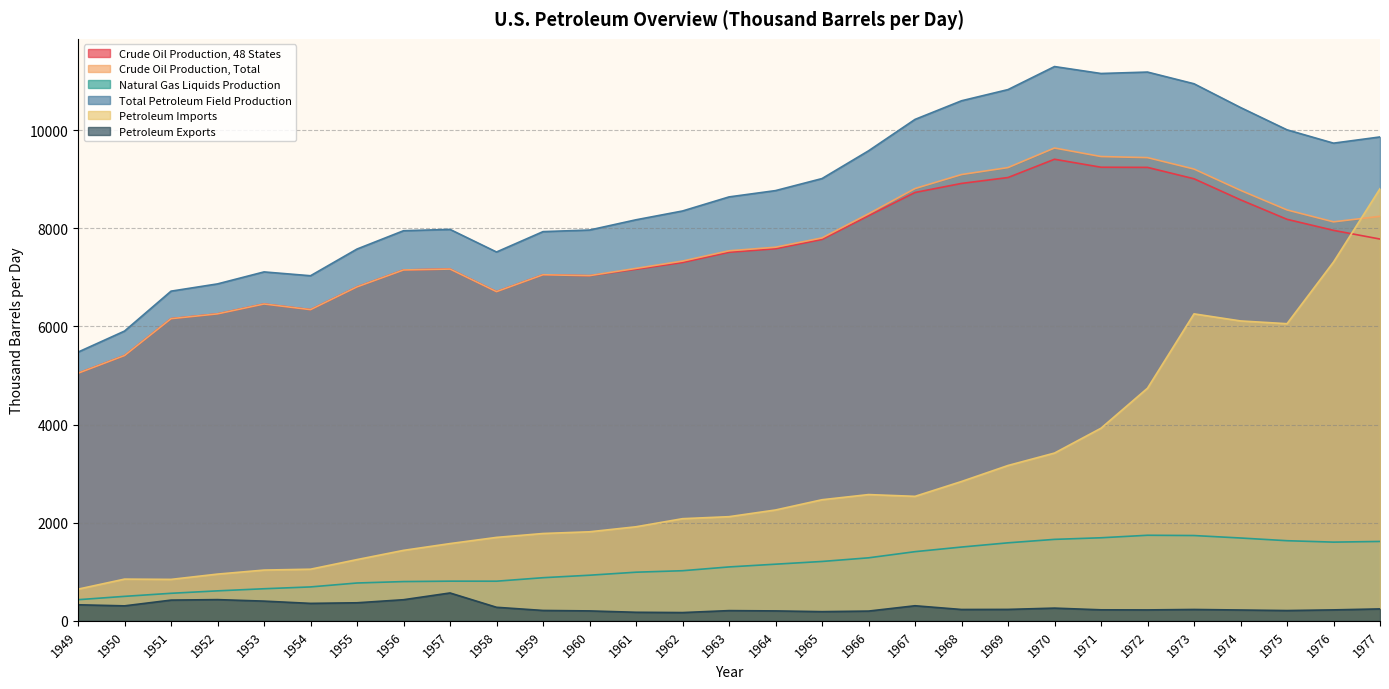

The Petroleum Exports series shows 65.6 at 1964. True or false?

False